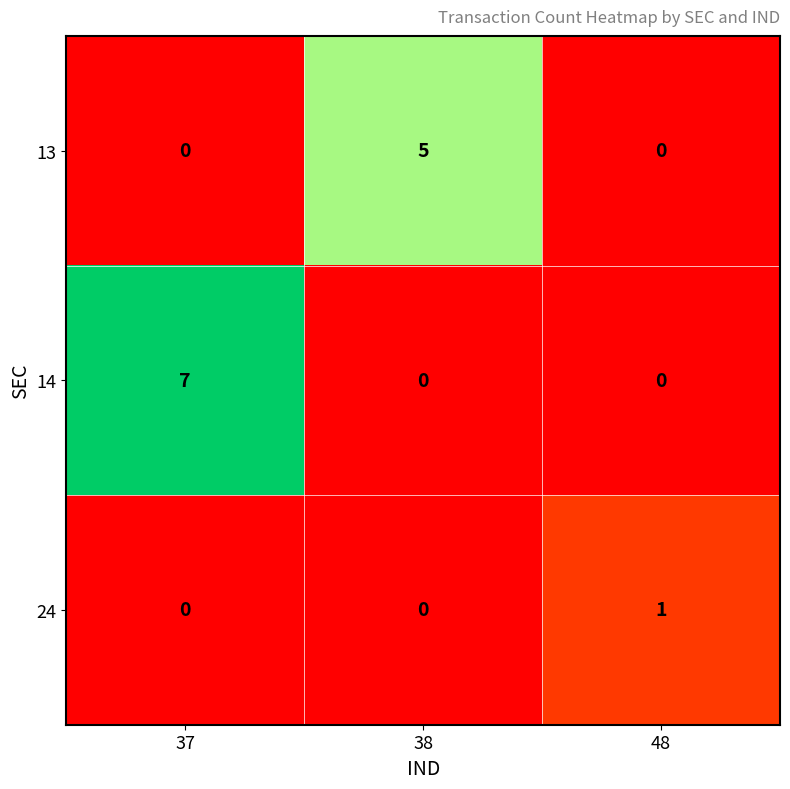

At which category is the sum across all series the highest?

37